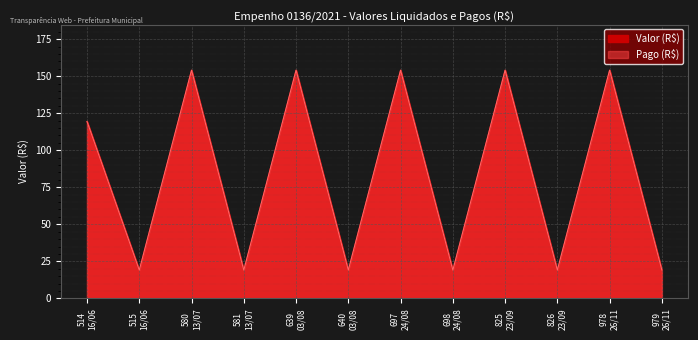

Which category has the lowest value across all series?

515
16/06